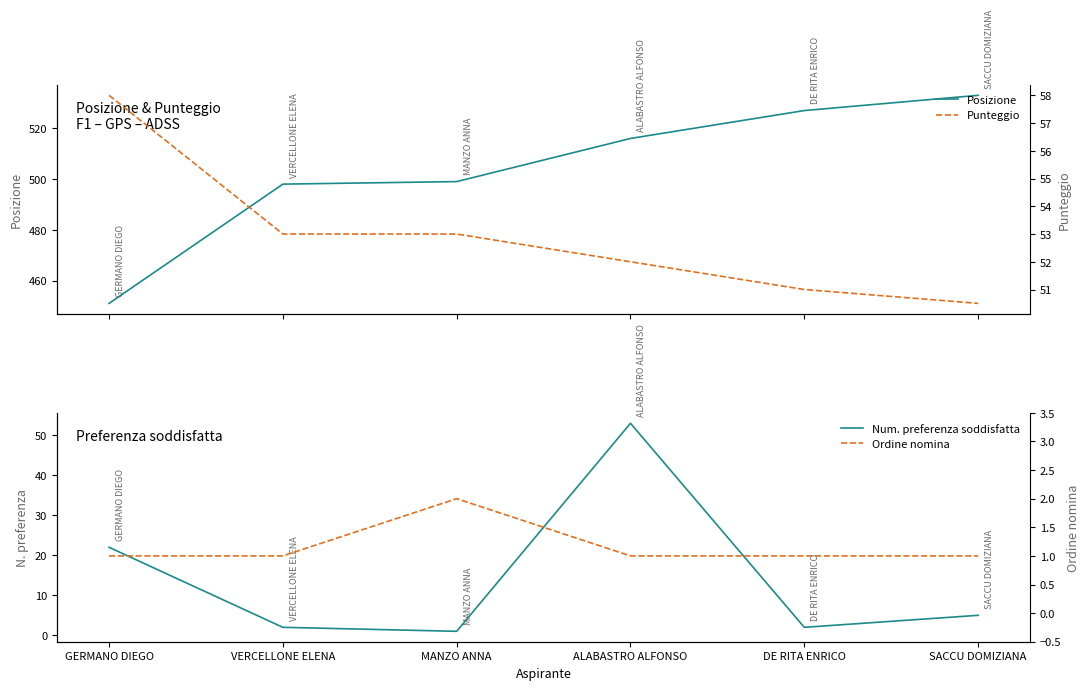

True or false: Posizione has more than 1 points higher than both neighbors.

False